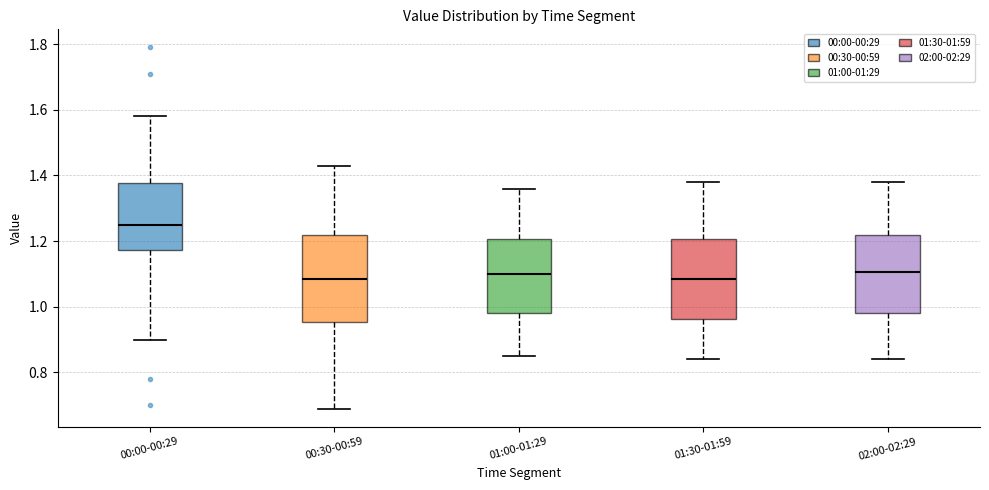

Reading left to right, read every box against the y-axis: the position of its median line, the range the box covers, and the ends of its whiskers. The values are not printed on the chart, so give them approximately, as read against the axis.

00:00-00:29: median 1.26, box 1.18 to 1.38, whiskers 0.90 to 1.58
00:30-00:59: median 1.08, box 0.96 to 1.22, whiskers 0.70 to 1.44
01:00-01:29: median 1.10, box 0.98 to 1.20, whiskers 0.86 to 1.36
01:30-01:59: median 1.08, box 0.96 to 1.20, whiskers 0.84 to 1.38
02:00-02:29: median 1.10, box 0.98 to 1.22, whiskers 0.84 to 1.38